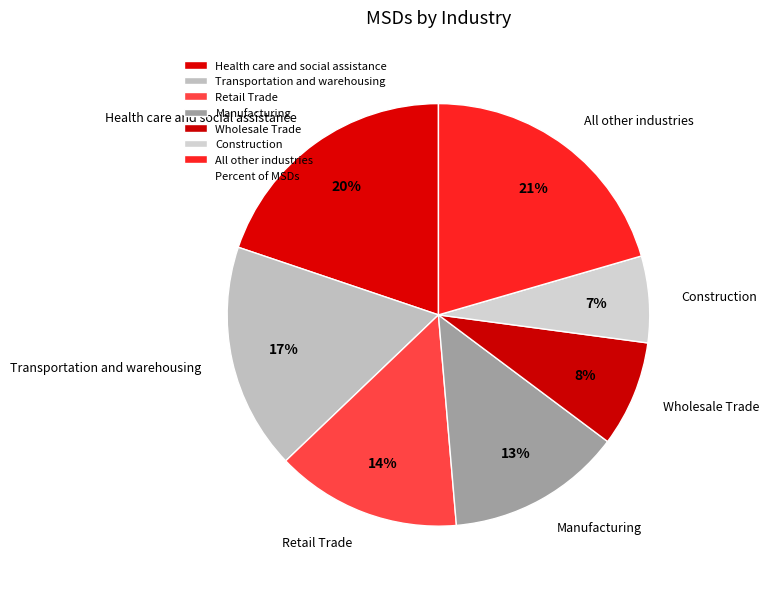

To the nearest percent, what portion does Retail Trade represent?

14%